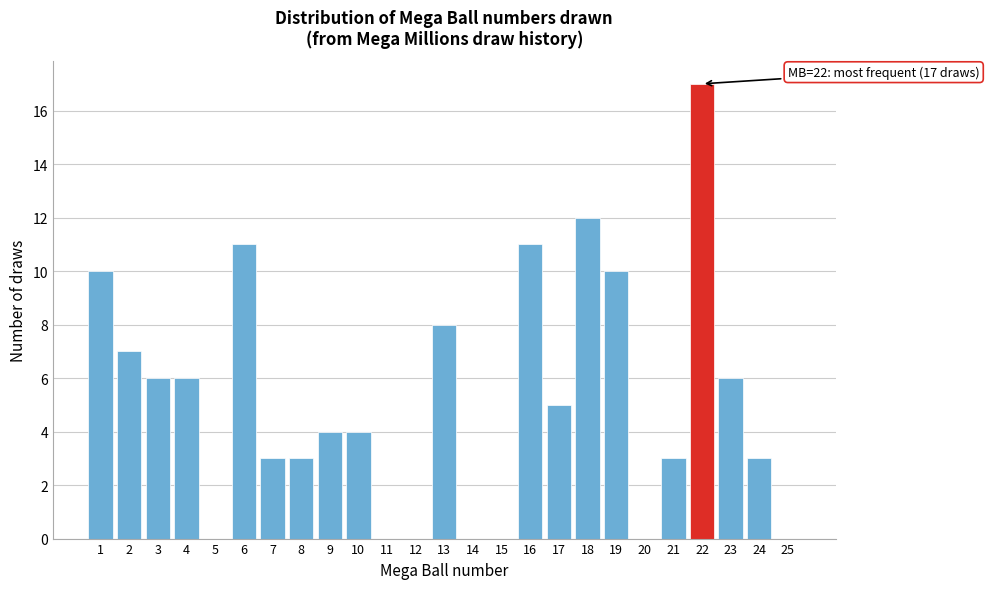

Which range on the x-axis has the tallest bar?

21.5 to 22.5